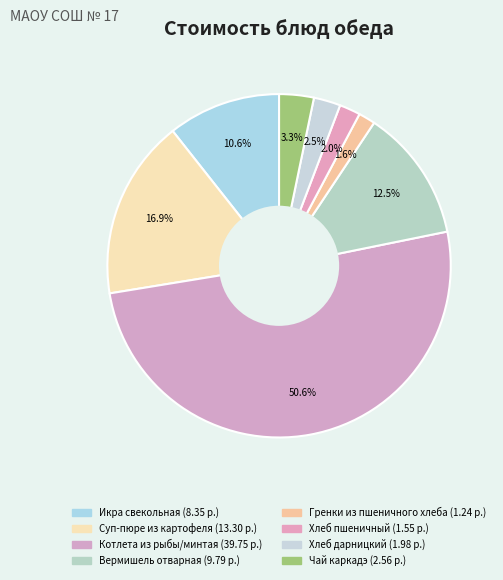

Rank the categories by value from highest to lowest.

Котлета из рыбы/минтая, Суп-пюре из картофеля, Вермишель отварная, Икра свекольная, Чай каркадэ, Хлеб дарницкий, Хлеб пшеничный, Гренки из пшеничного хлеба